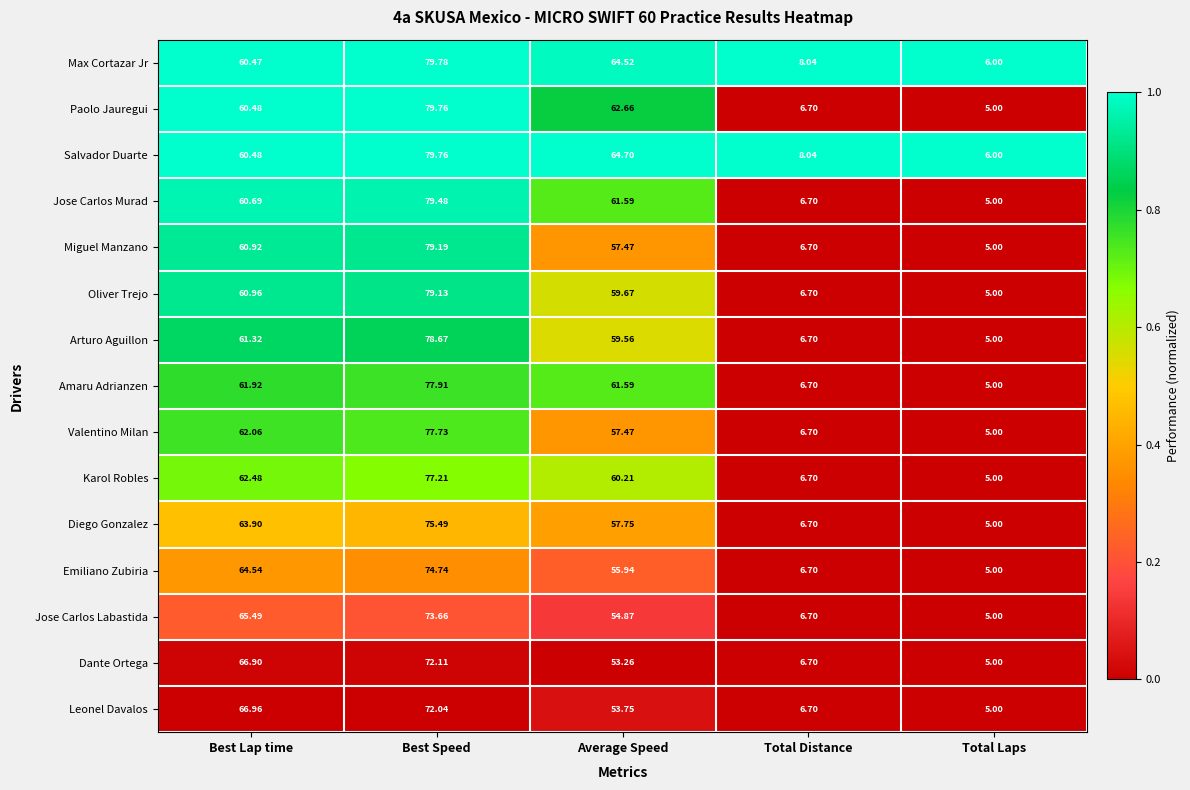

How many distinct data groups are displayed?

15